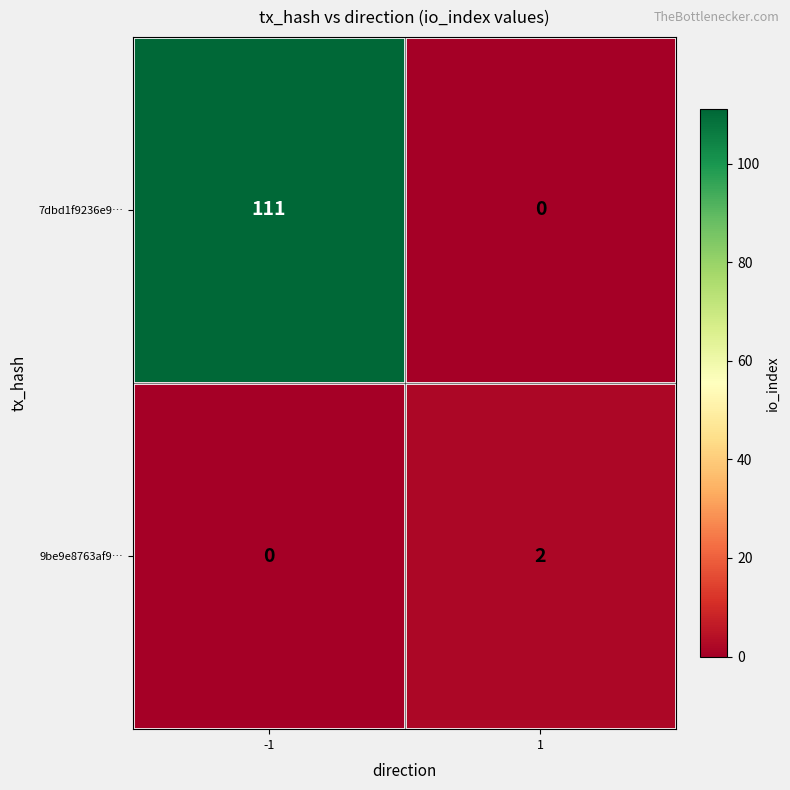

The value of 9be9e8763af9… at -1 is 0. True or false?

True